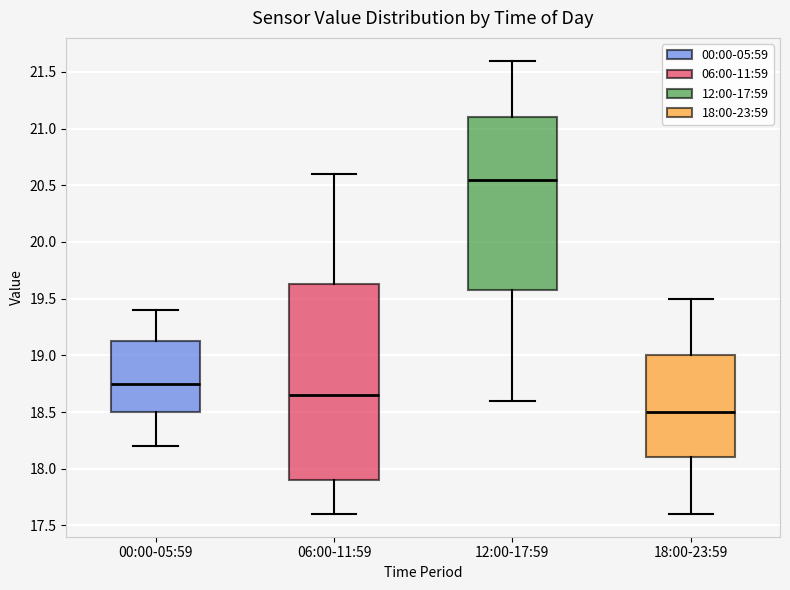

Where is the lower edge of the box for 18:00-23:59 on the y-axis? The values are not printed on the chart, so give them approximately, as read against the axis.

18.10